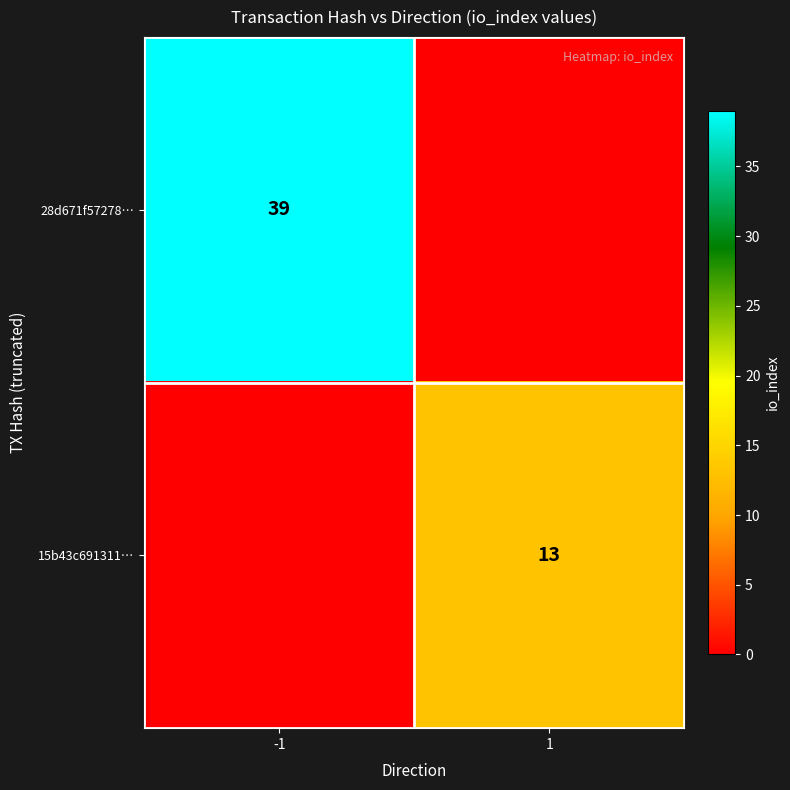

The value of 28d671f57278… at -1 is 39. True or false?

True